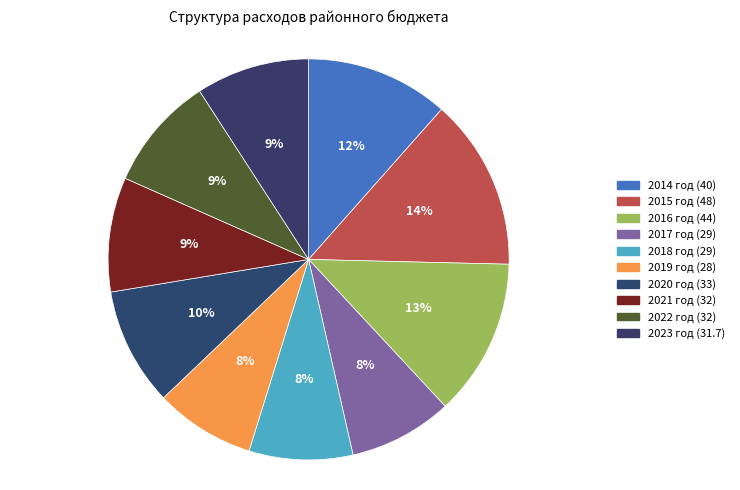

How many segments does this pie chart have?

10